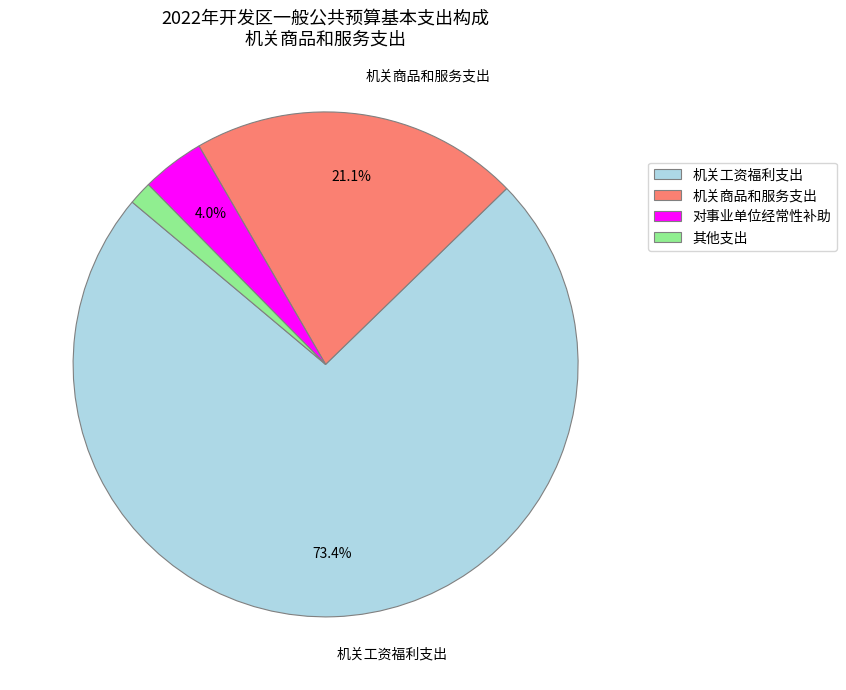

Does 对事业单位经常性补助 represent more than half of the total?

No